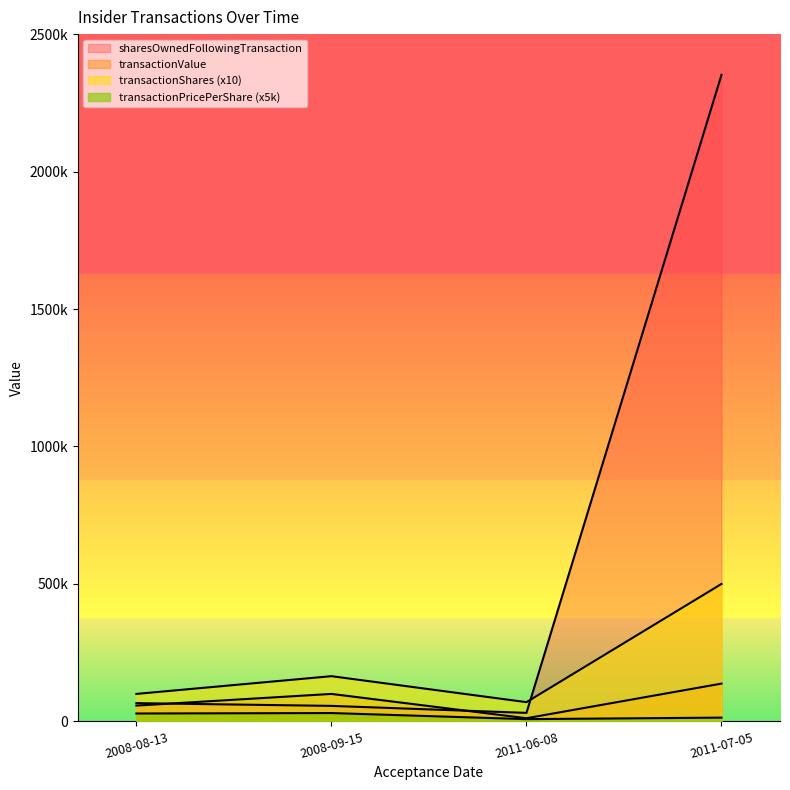

How many lines are shown in the chart?

4